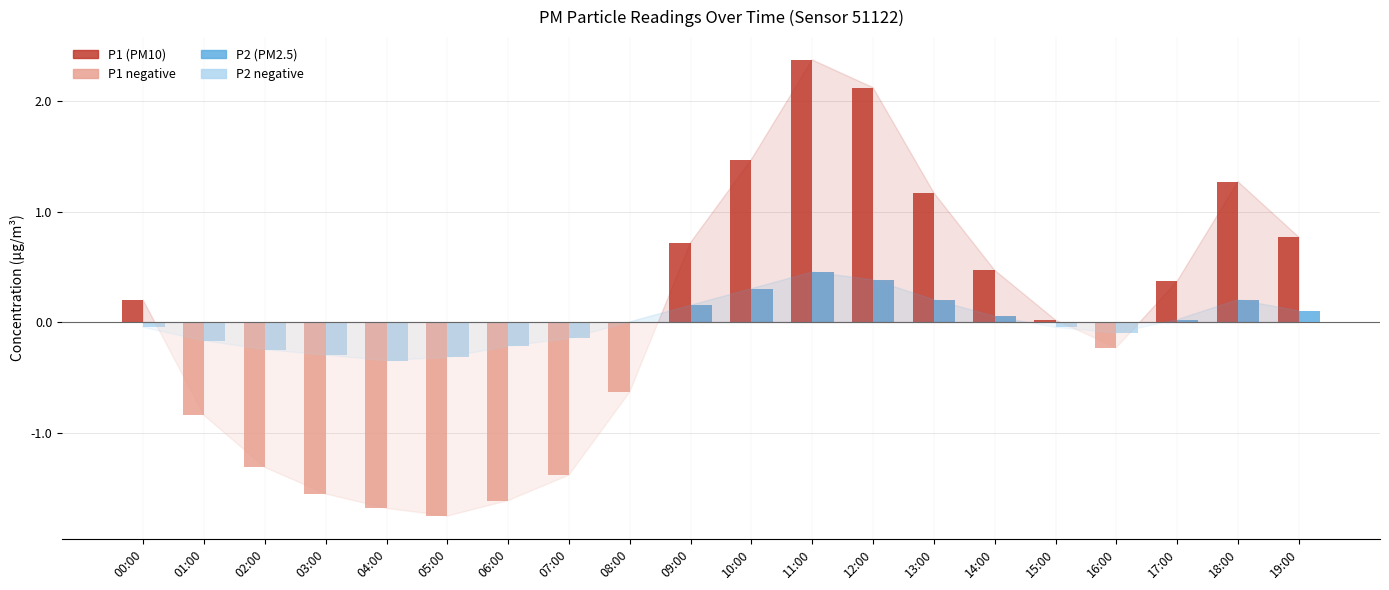

What are all the series names shown in the legend?

P1, P2